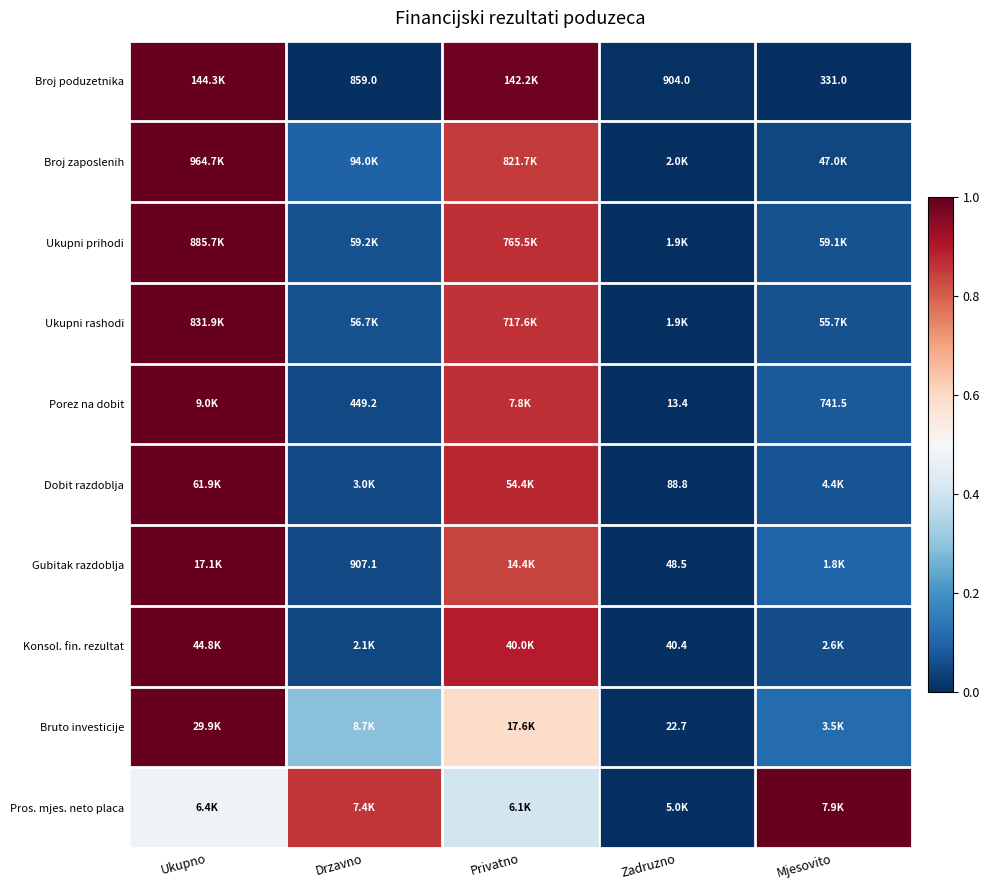

The value of Gubitak razdoblja at Mjesovito is 0.1. True or false?

True